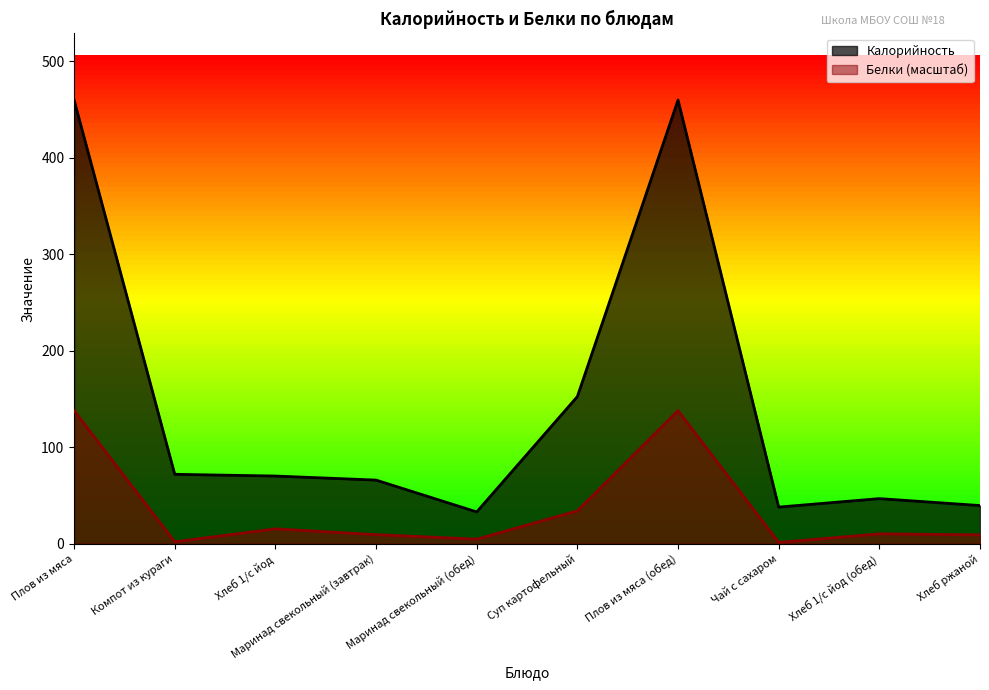

How many lines are shown in the chart?

2